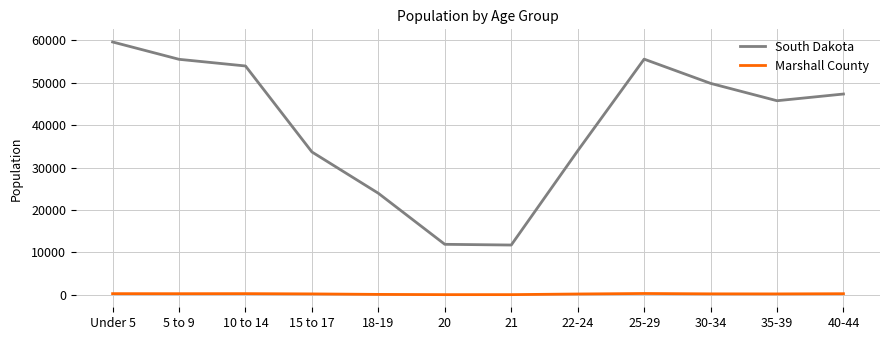

Where does the South Dakota series first go above 47346?

Under 5